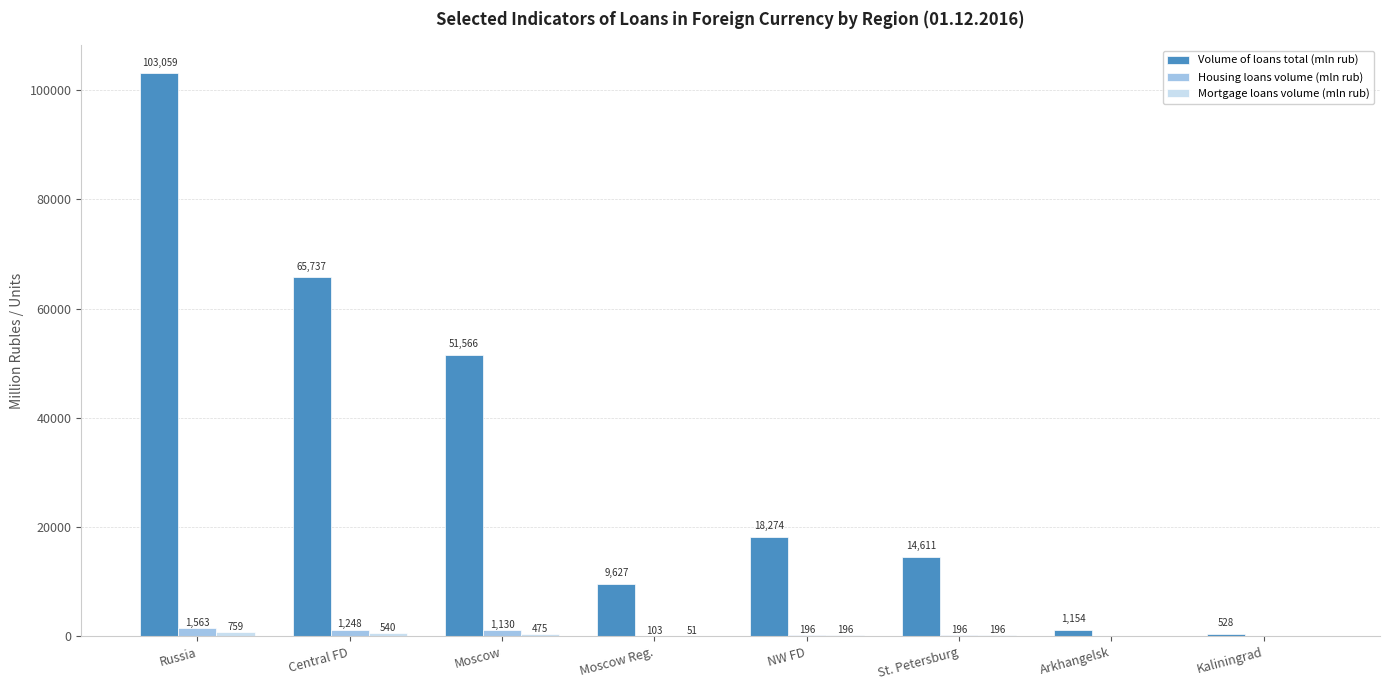

The value of Volume of loans total (mln rub) at St. Petersburg is 21727. True or false?

False